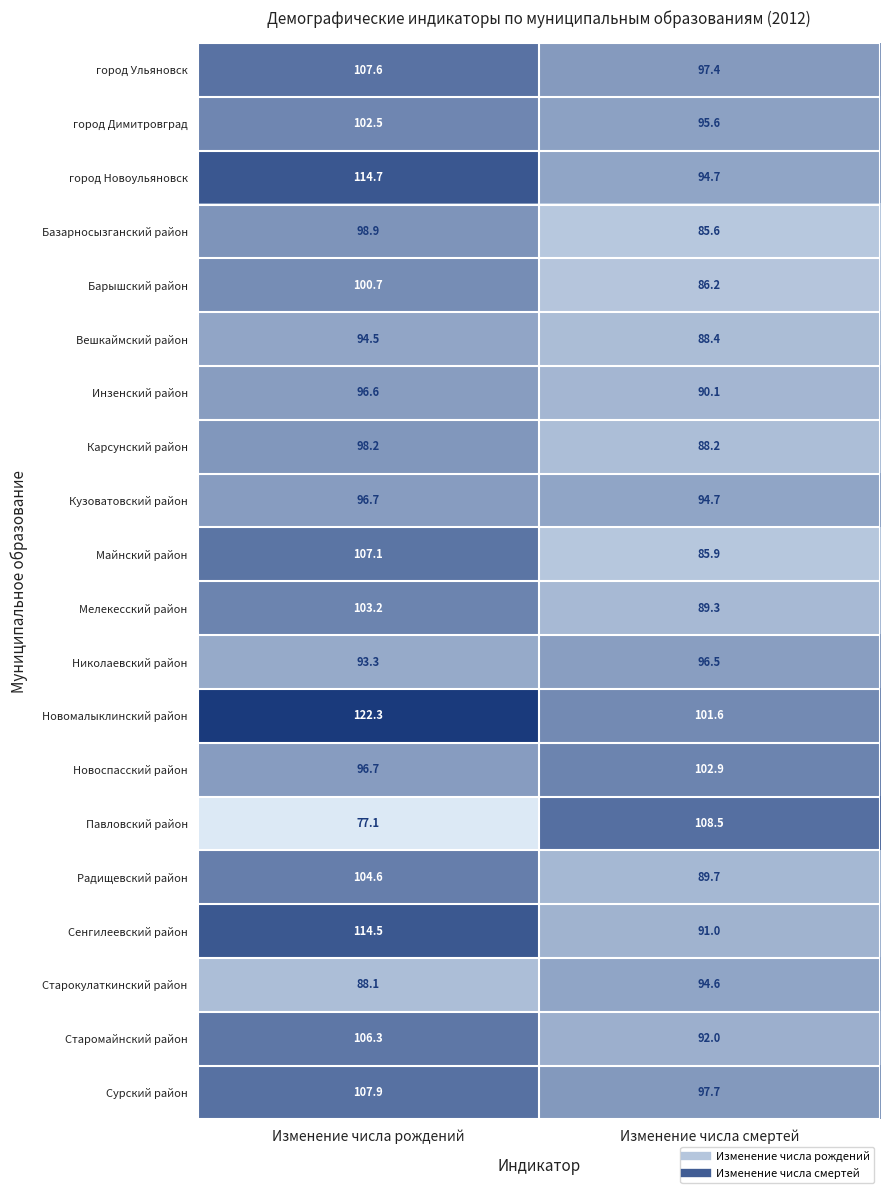

List the labels in order of город Димитровград value, smallest first.

Изменение числа смертей, Изменение числа рождений